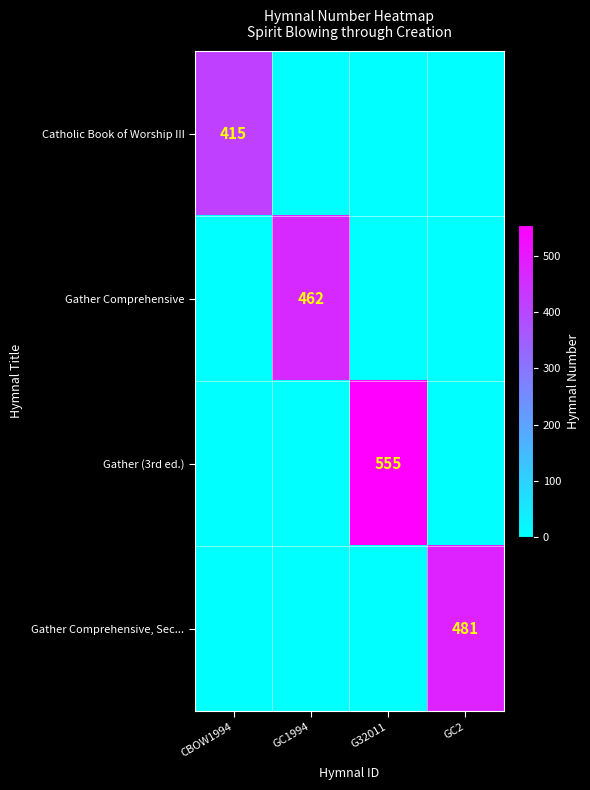

Rank the series by their maximum value, from lowest to highest.

Catholic Book of Worship III, Gather Comprehensive, Gather Comprehensive, Sec..., Gather (3rd ed.)